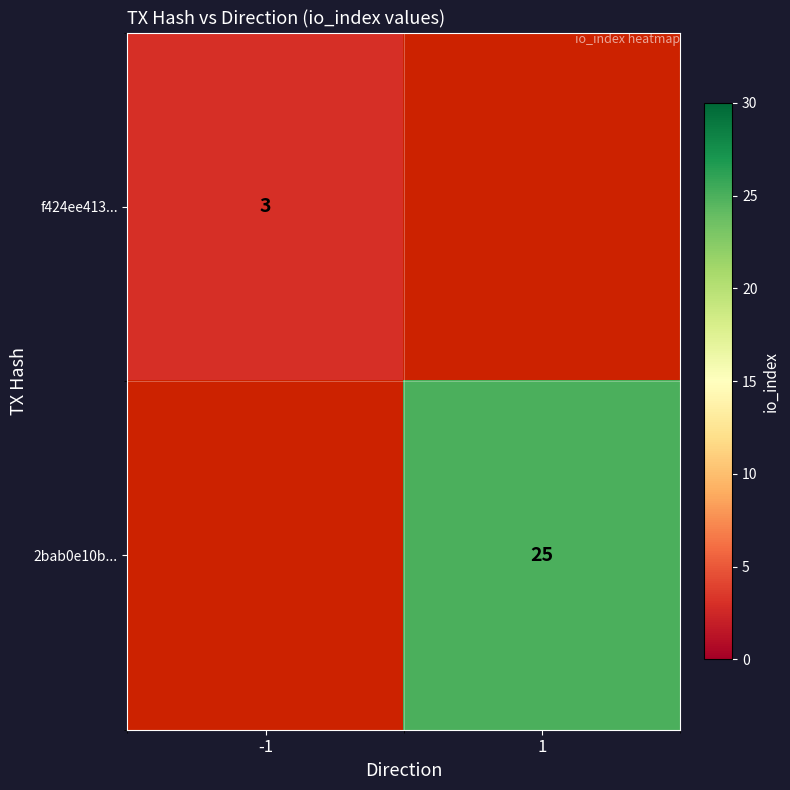

The 2bab0e10b... series shows 33 at 1. True or false?

False